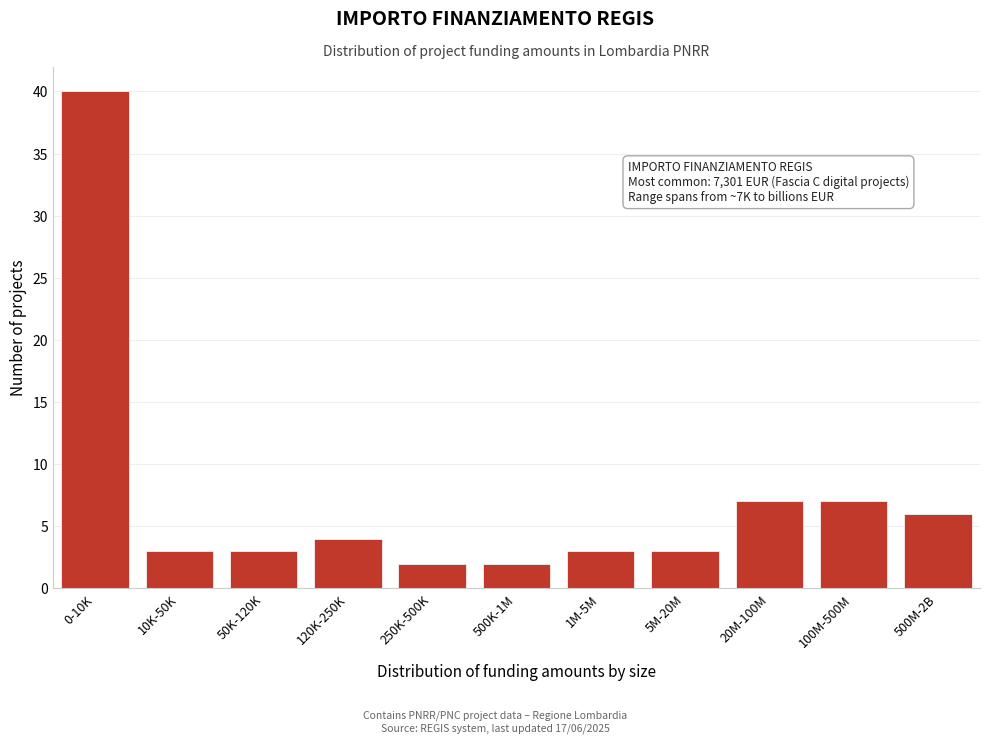

Reading right to left, what are all the values shown in this chart?

6	7	7	3	3	2	2	4	3	3	40